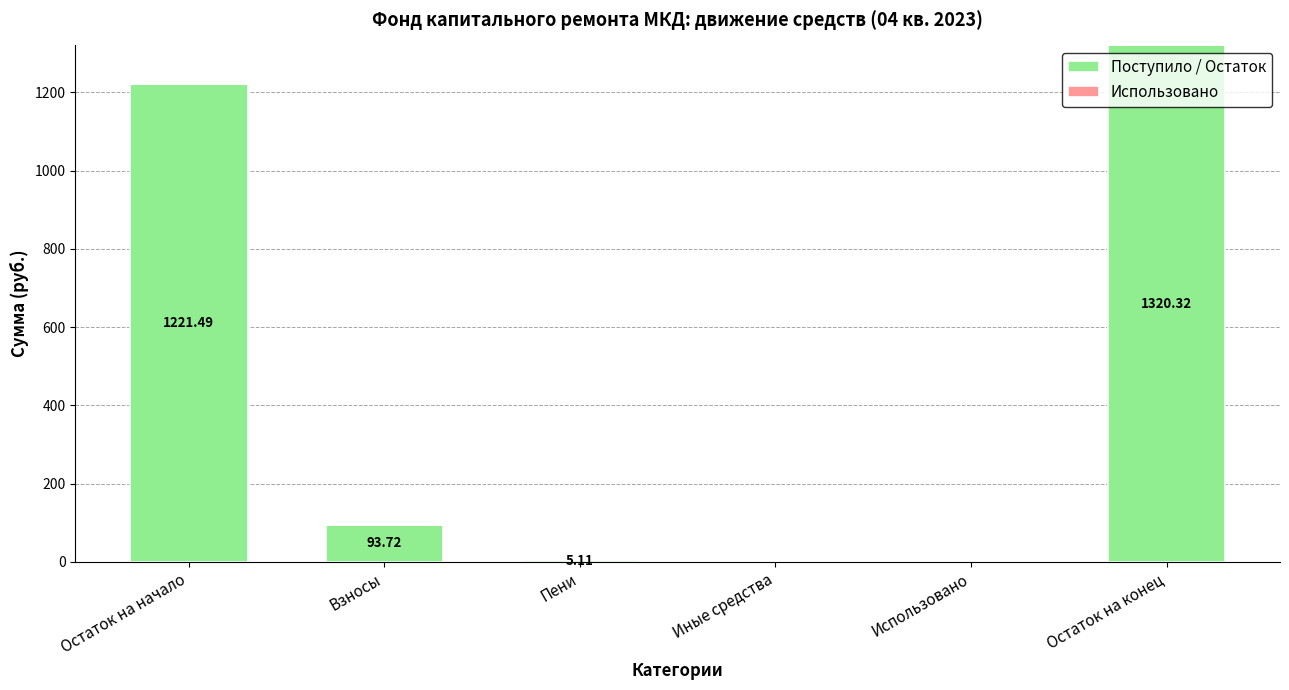

At which label is the value closest to 660?

Остаток на начало